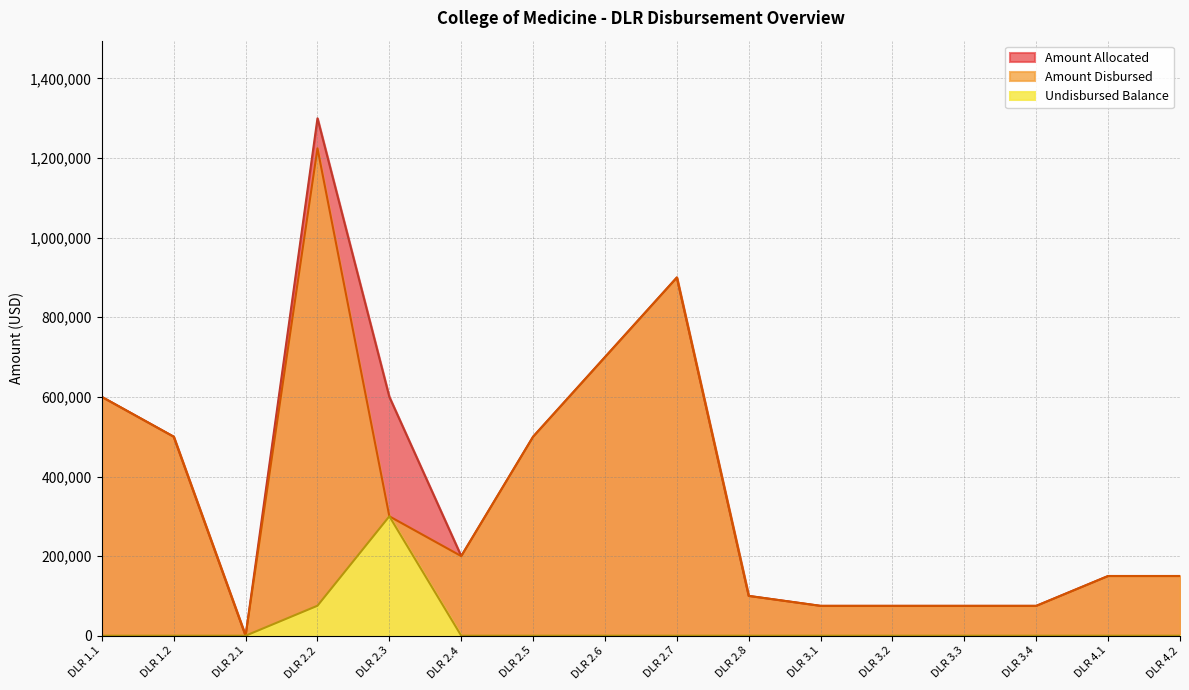

What is the sum of all disbursed values?

5624655.2